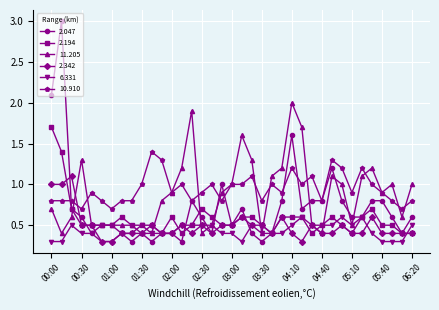

Count the number of data series in this chart.

6